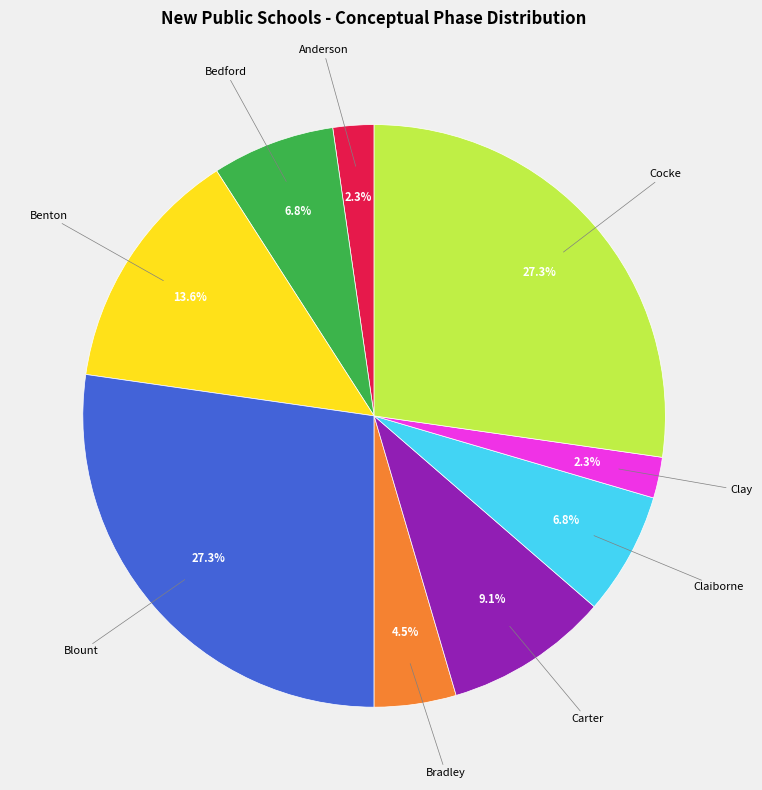

Is there any slice that represents more than half of the pie?

No